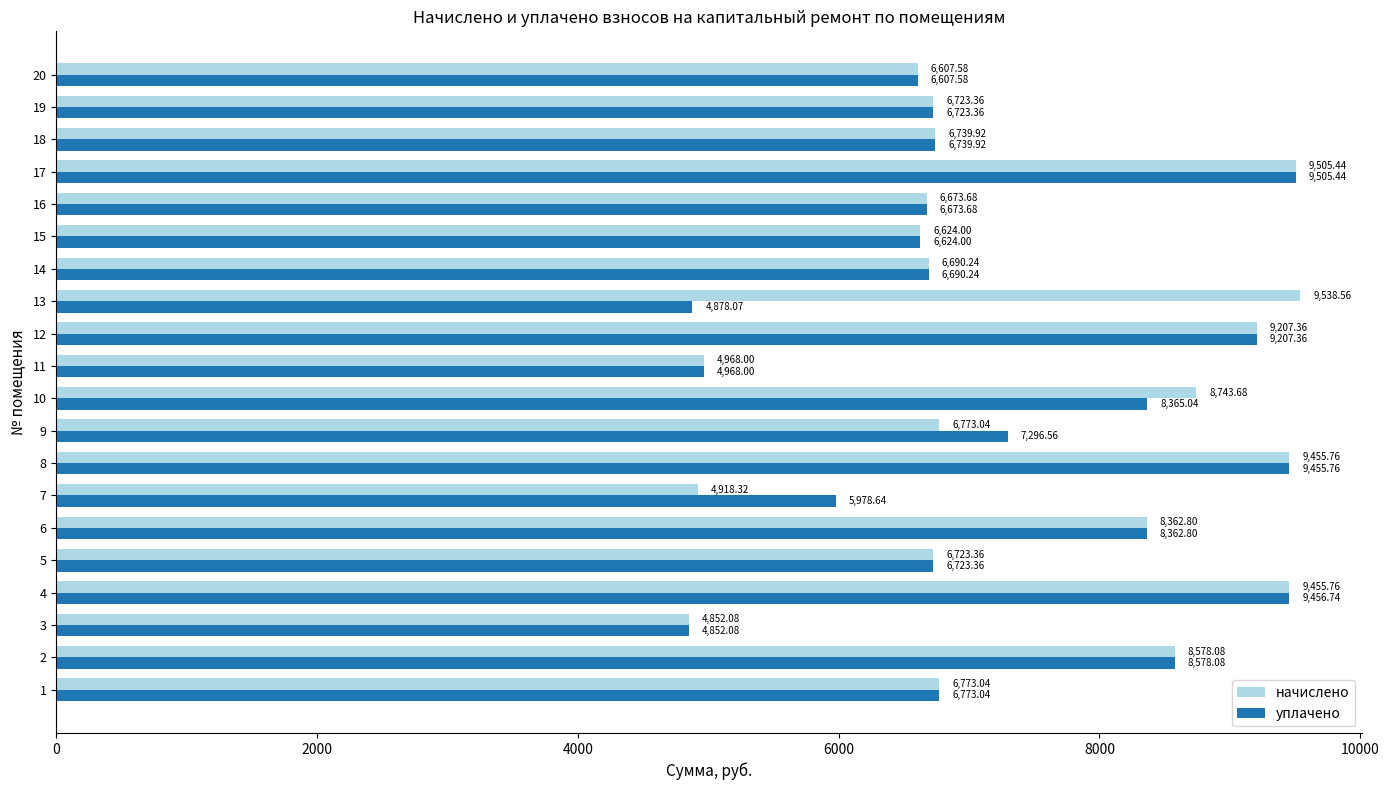

What is the total value across all series at 8?

18911.5